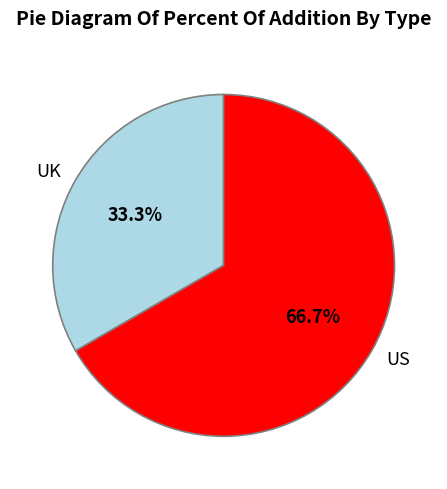

Between UK and US, which is larger?

US